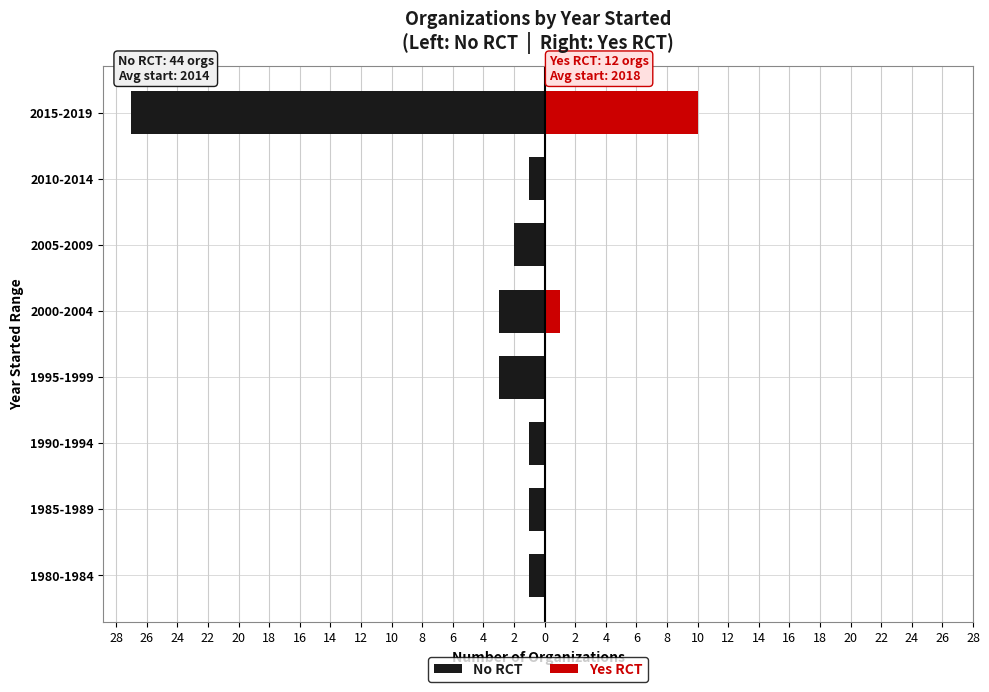

How many values in Yes RCT are above zero?

2